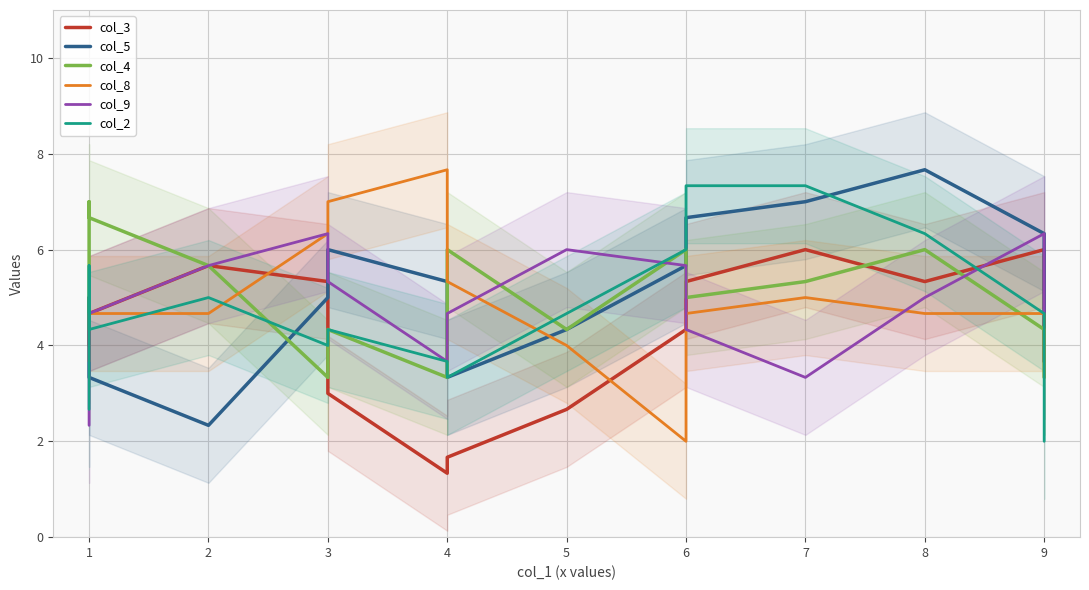

What is the maximum value shown in the chart?

7.7